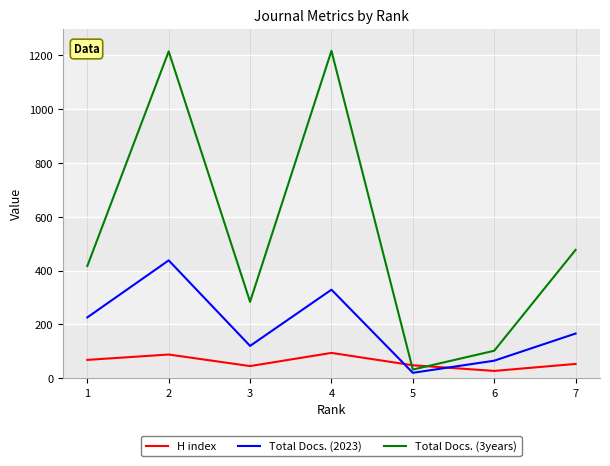

Is it true that Total Docs. (2023) equals 226 at 1?

True